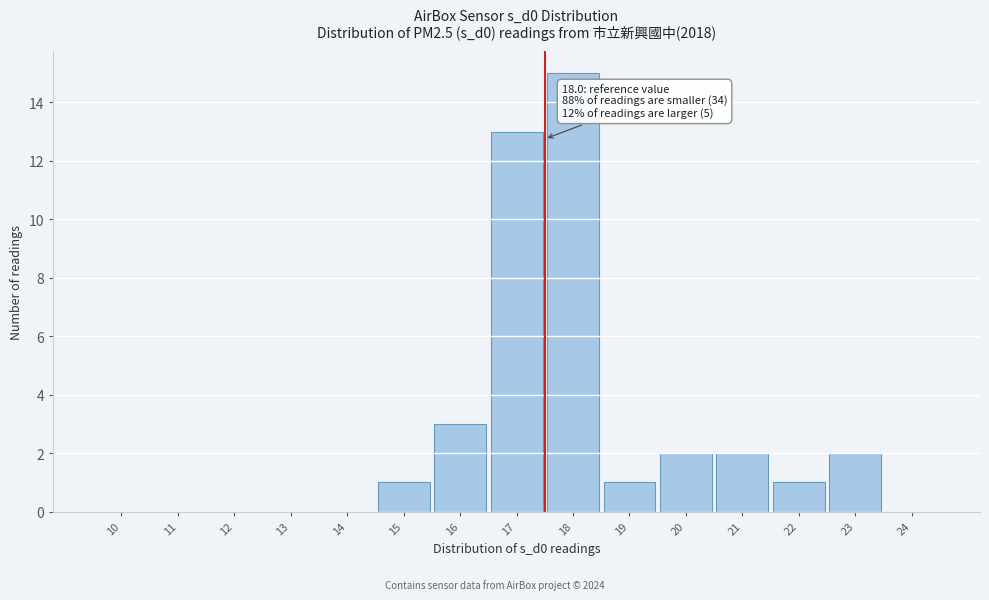

Reading right to left, list all the values displayed in this chart.

24=0	23=2	22=1	21=2	20=2	19=1	18=15	17=13	16=3	15=1	14=0	13=0	12=0	11=0	10=0